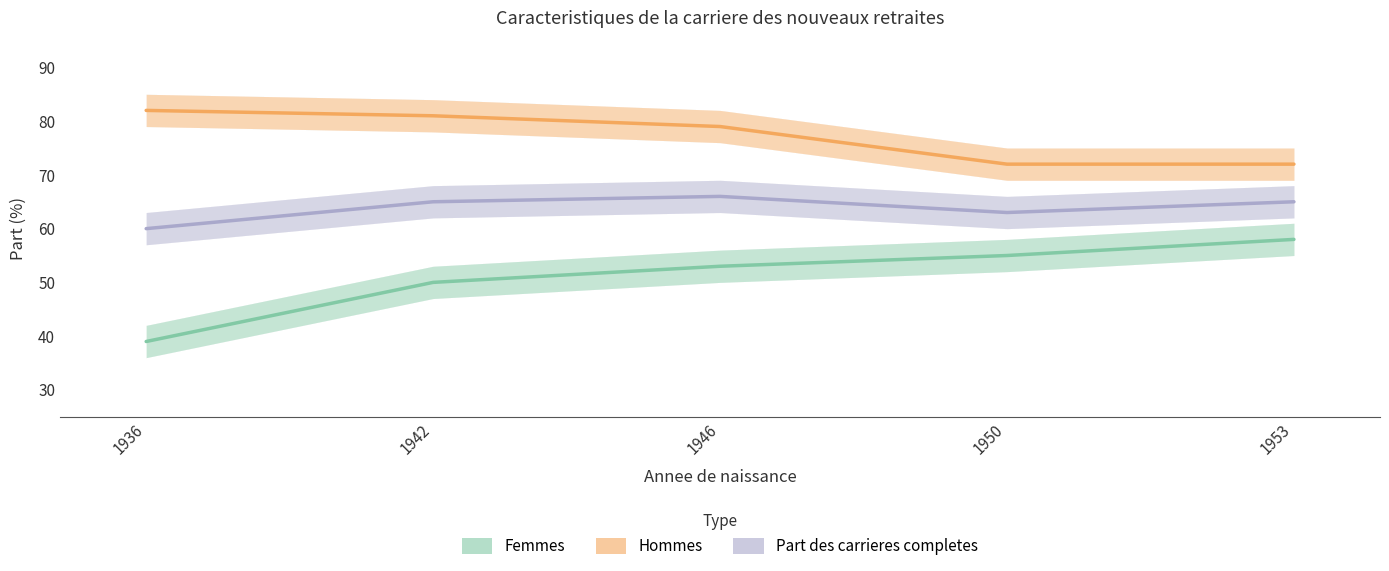

True or false: Part des carrieres completes and Hommes cross at least once.

False